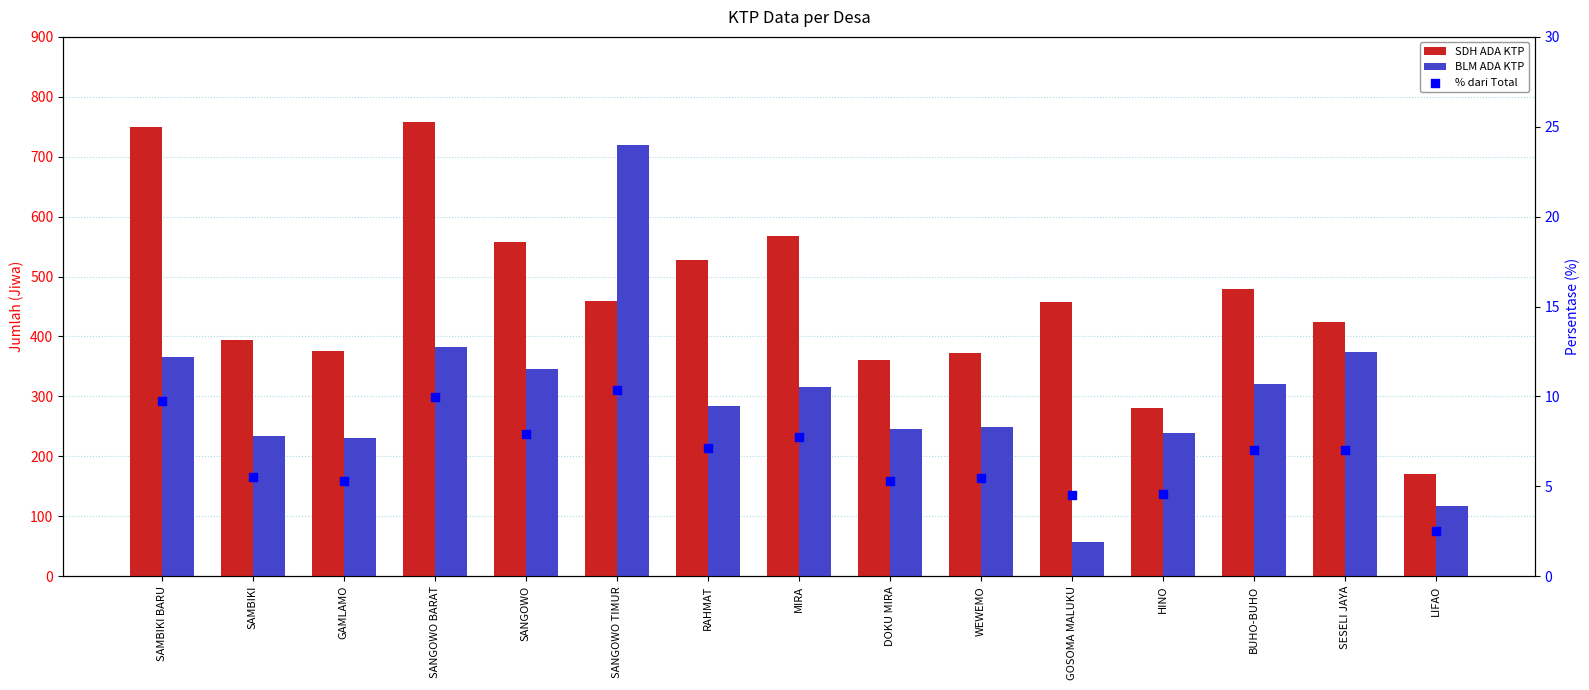

What are all the series names shown in the legend?

SDH ADA KTP, BLM ADA KTP, % dari Total